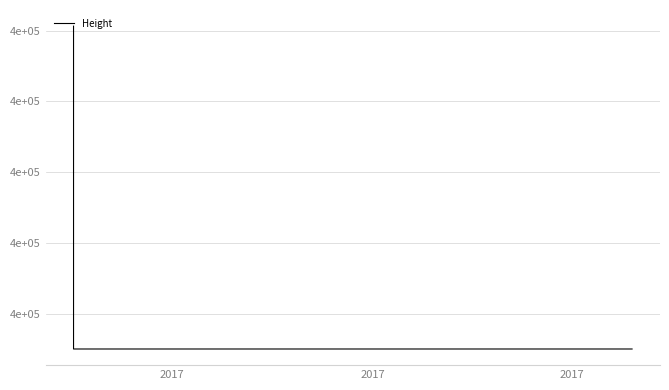

Does the chart have visible grid lines?

Yes